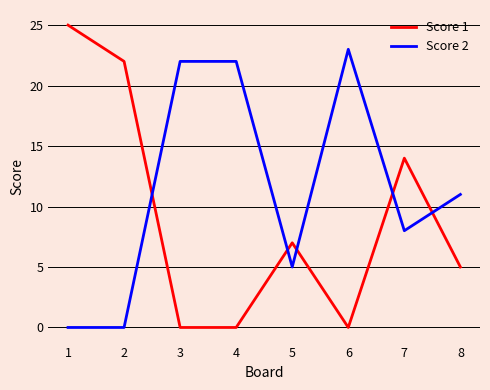

What is the spread (max minus min) of values at 8?

6